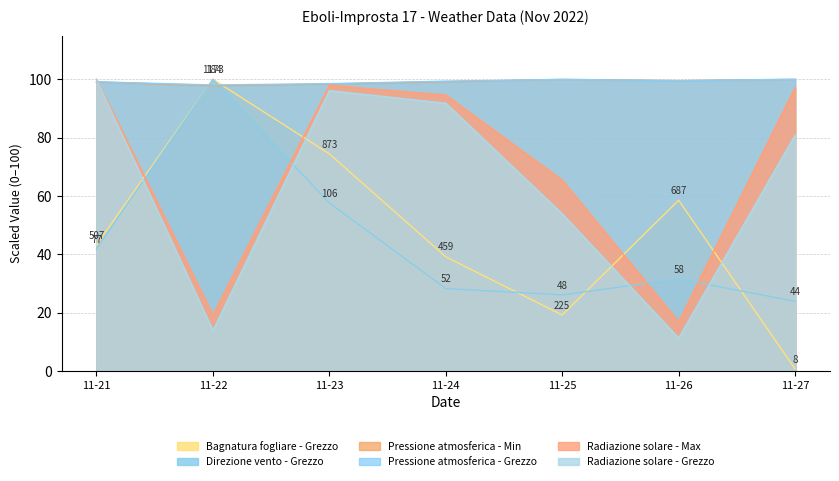

What is the difference between the second highest and second lowest values in the Pressione atmosferica - Min series?

1.6